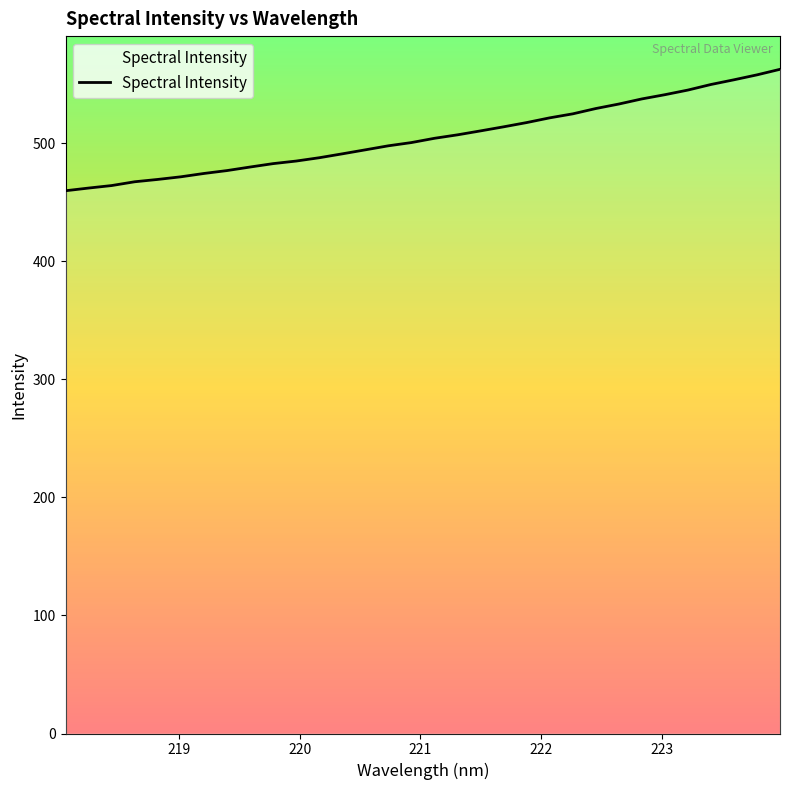

What is the difference between the second highest and second lowest values?

95.9